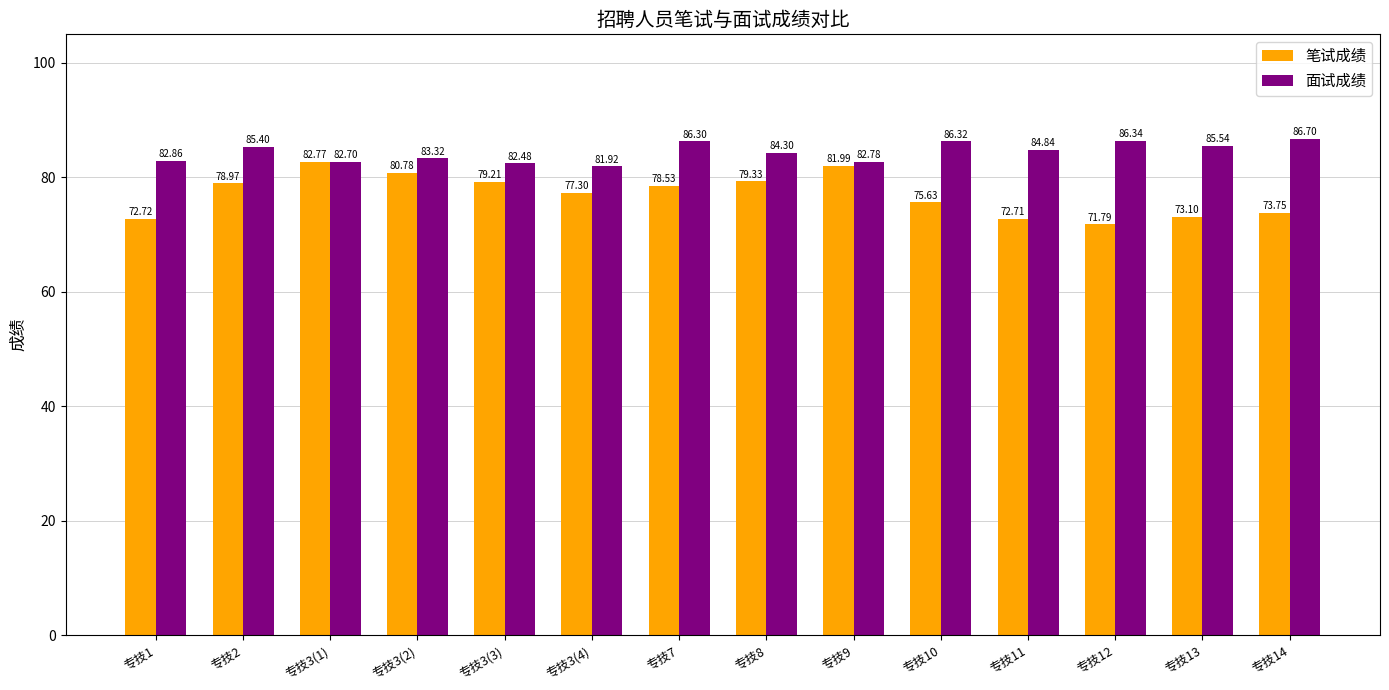

What is the total value across all series at 专技3(1)?

165.5